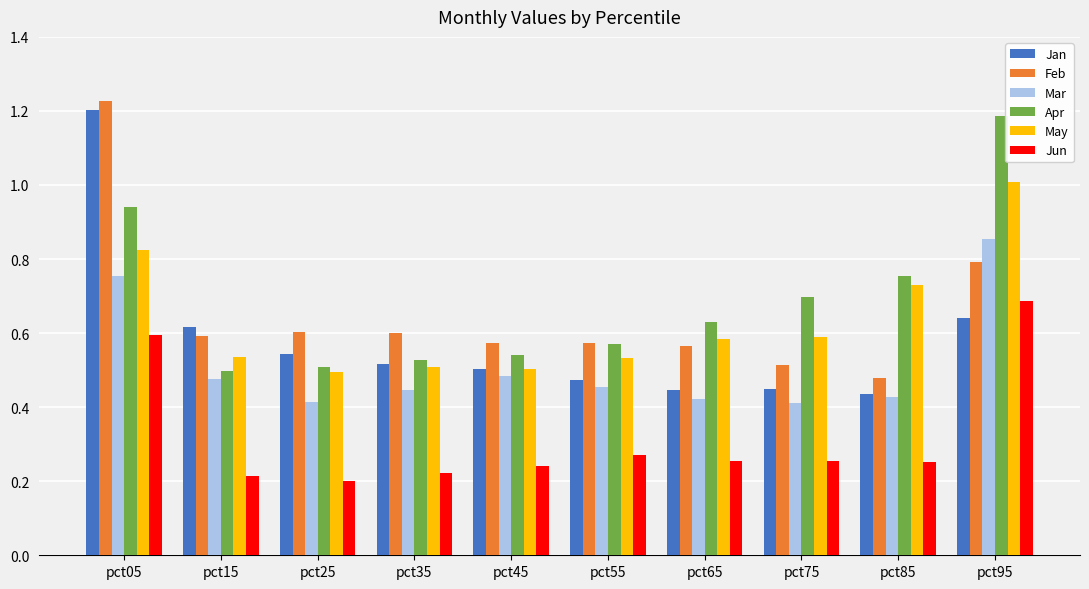

Which category has the highest value in the Jun series?

pct95